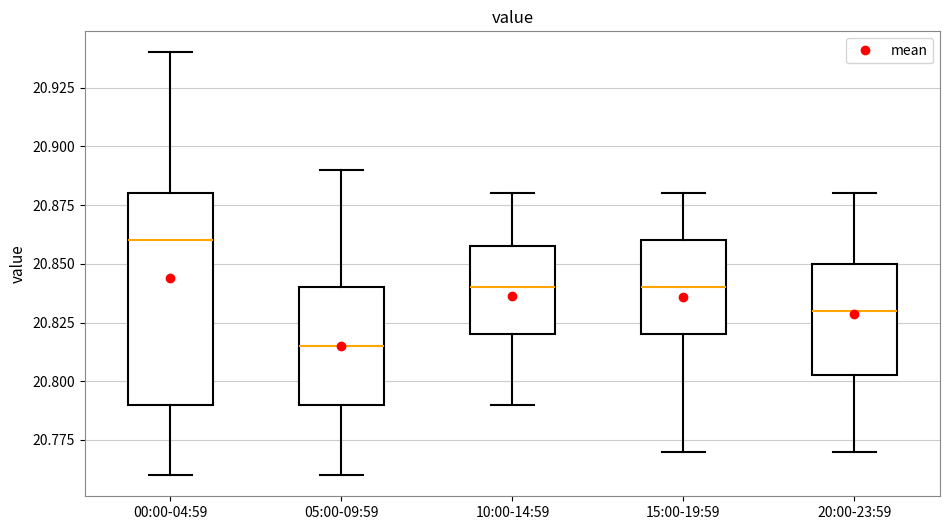

Where does the median line of the box for 10:00-14:59 sit on the y-axis? The values are not printed on the chart, so give them approximately, as read against the axis.

20.840